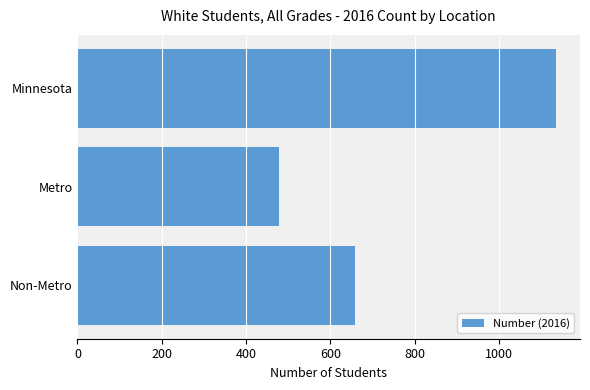

Is it true that the value at Non-Metro is 658?

True